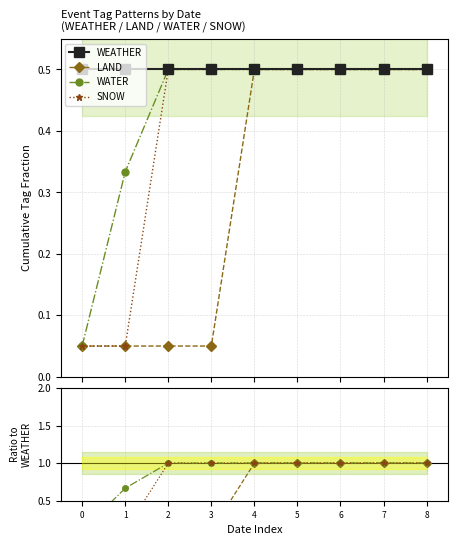

List the series in order of their peak value, lowest first.

WEATHER, LAND, WATER, SNOW